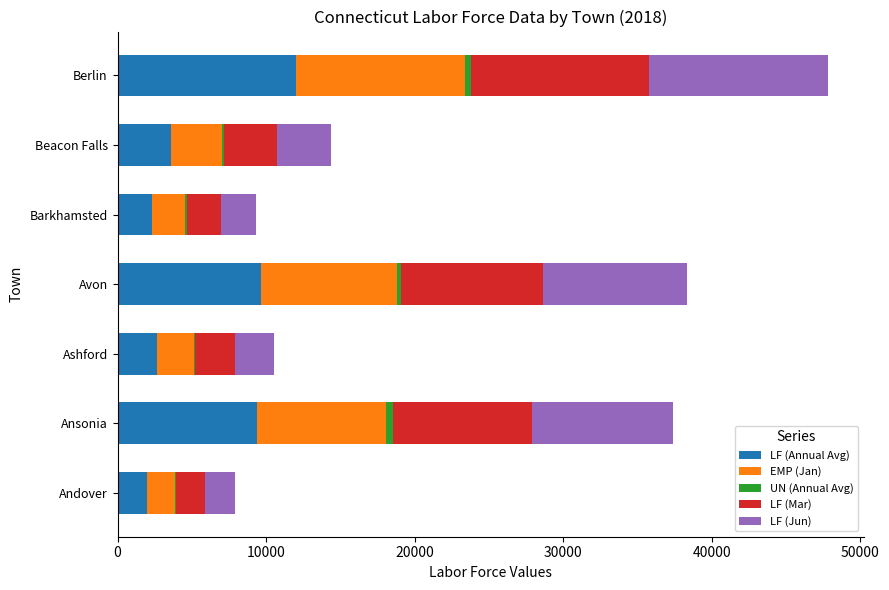

The LF (Annual Avg) series shows 4083 at Ansonia. True or false?

False